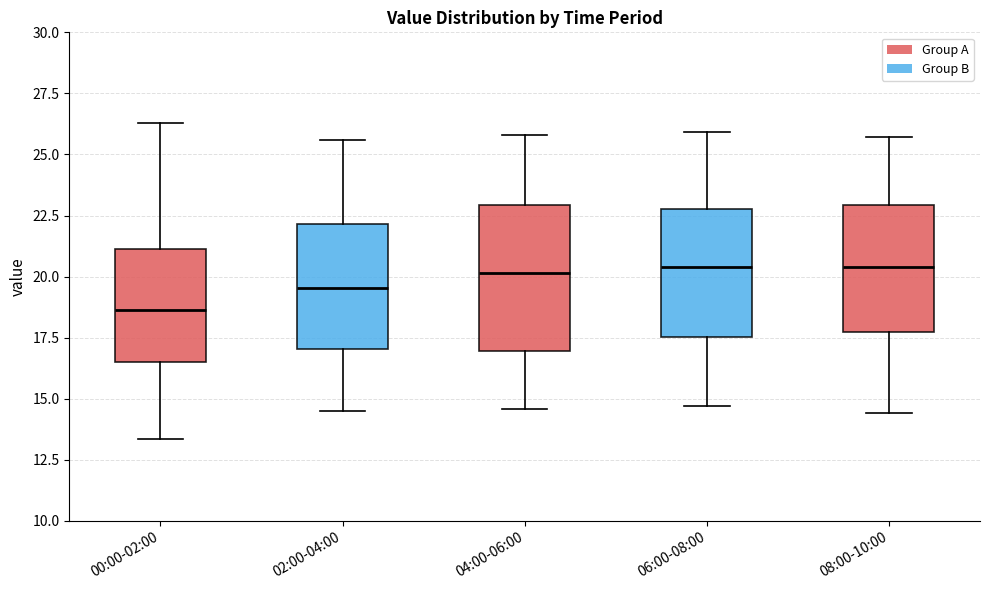

Reading left to right, transcribe this box plot: for each box, give where its median line is, the range the box spans, and where its two whiskers end, as read against the y-axis. The values are not printed on the chart, so give them approximately, as read against the axis.

00:00-02:00: median 18.5, box 16.5 to 21.0, whiskers 13.5 to 26.5
02:00-04:00: median 19.5, box 17.0 to 22.0, whiskers 14.5 to 25.5
04:00-06:00: median 20.0, box 17.0 to 23.0, whiskers 14.5 to 26.0
06:00-08:00: median 20.5, box 17.5 to 23.0, whiskers 14.5 to 26.0
08:00-10:00: median 20.5, box 17.5 to 23.0, whiskers 14.5 to 25.5